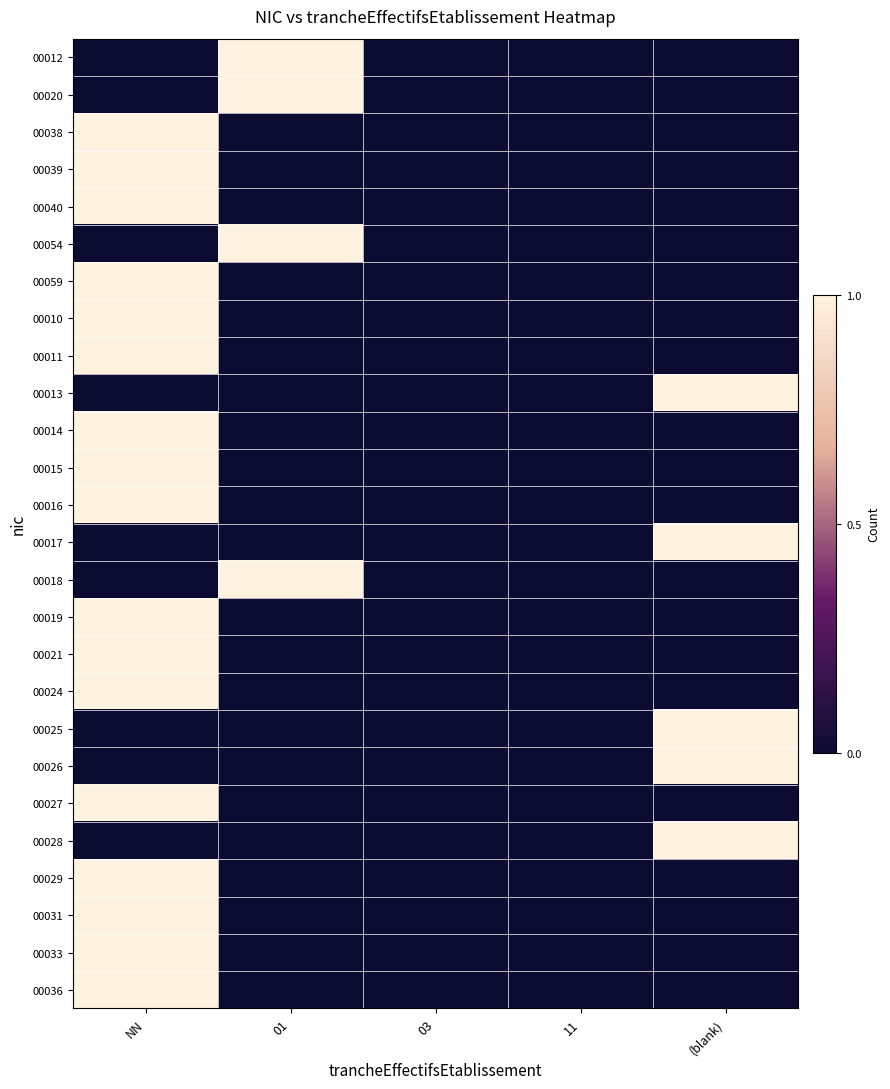

What is the maximum value shown in the chart?

1